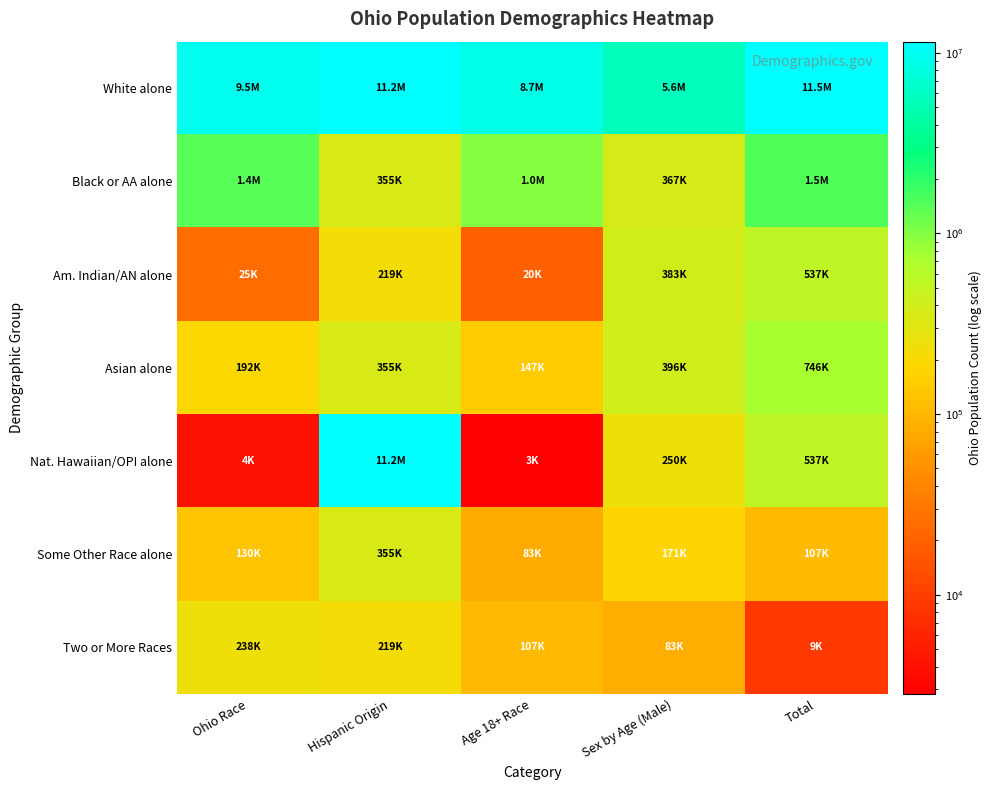

What is the total value across all series at Sex by Age (Male)?

7282216